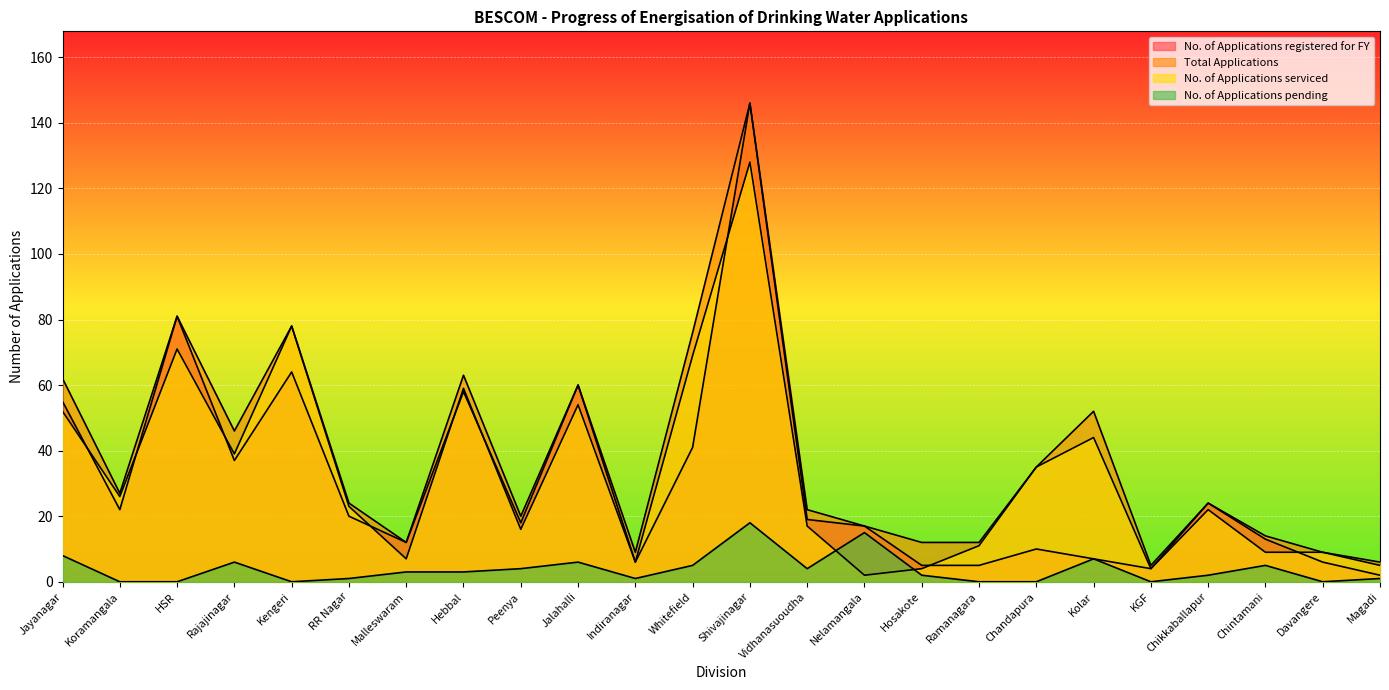

At how many categories does at least one series exceed 98?

1